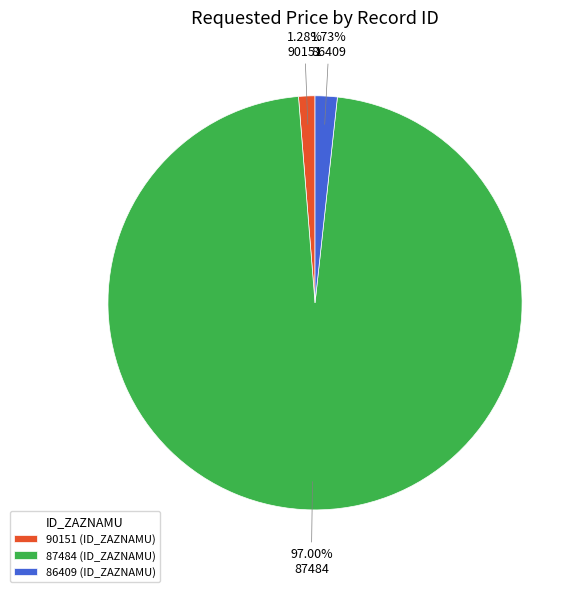

Which has a higher value, 90151 (ID_ZAZNAMU) or 87484 (ID_ZAZNAMU)?

87484 (ID_ZAZNAMU)